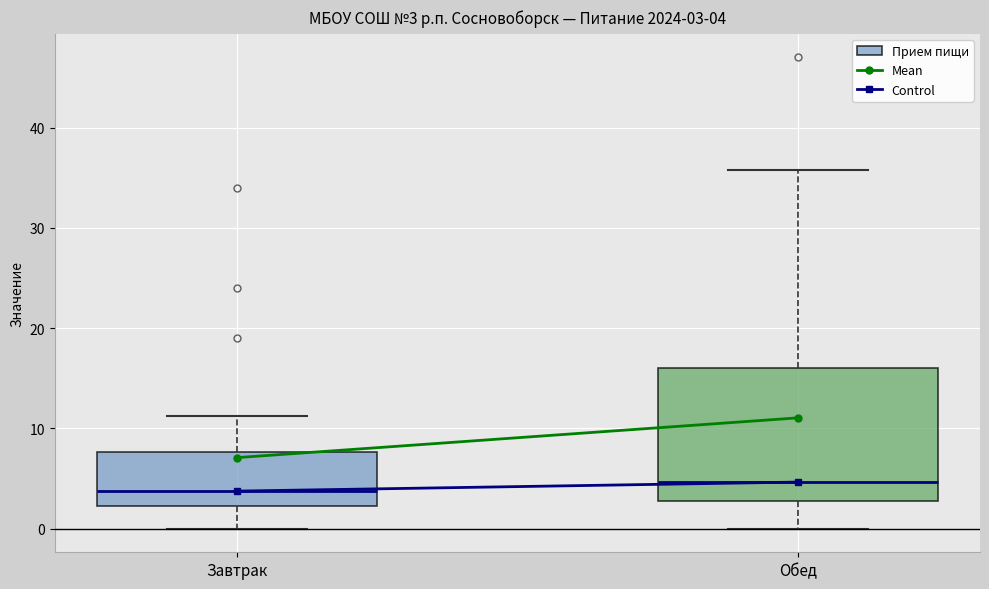

Comparing the boxes themselves (not the whiskers), which one is the tallest?

Обед